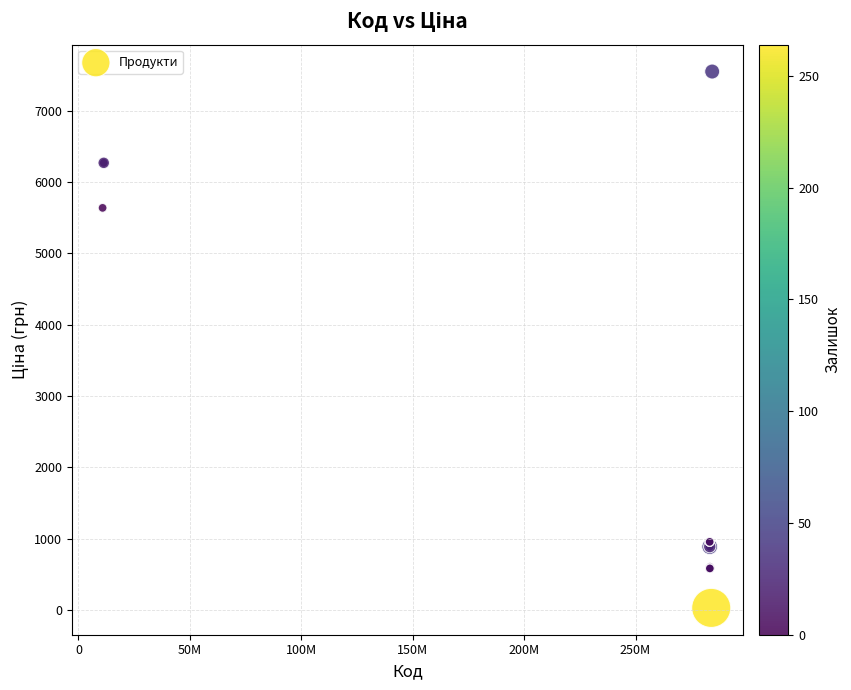

What Y value in the scatter plot is closest to 3788?

5636.0